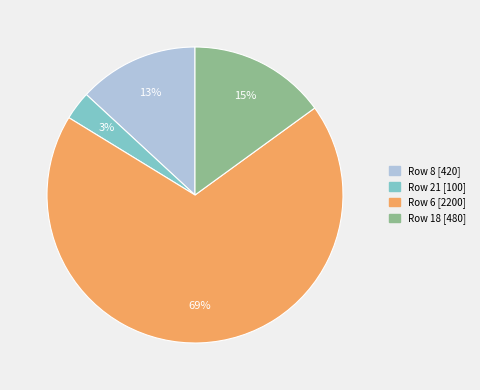

To the nearest percent, what is the difference between the largest and smallest slice percentages?

66%